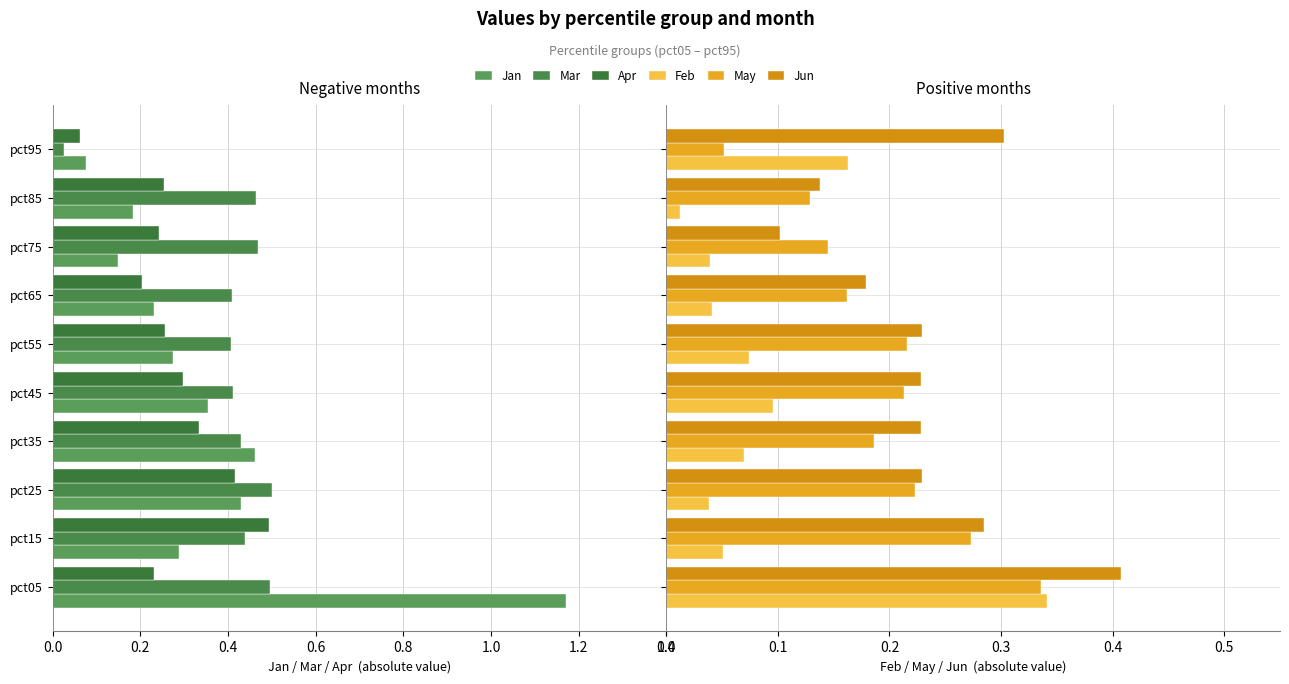

What is the value of the Jan bar at the 9th from the left?

-0.2